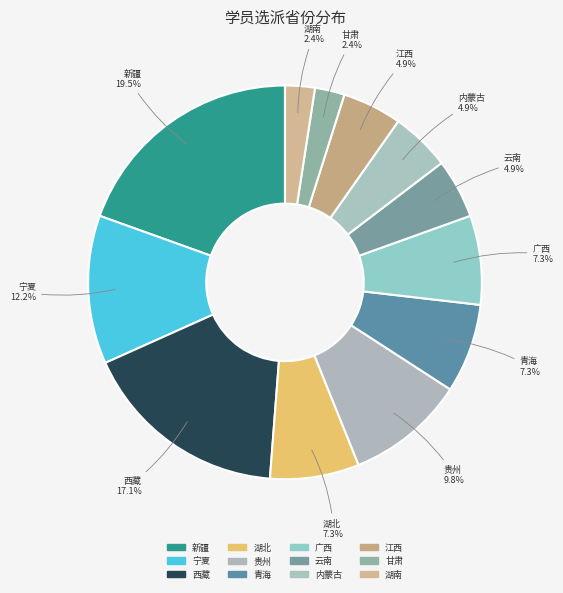

Is there a majority slice in this chart?

No